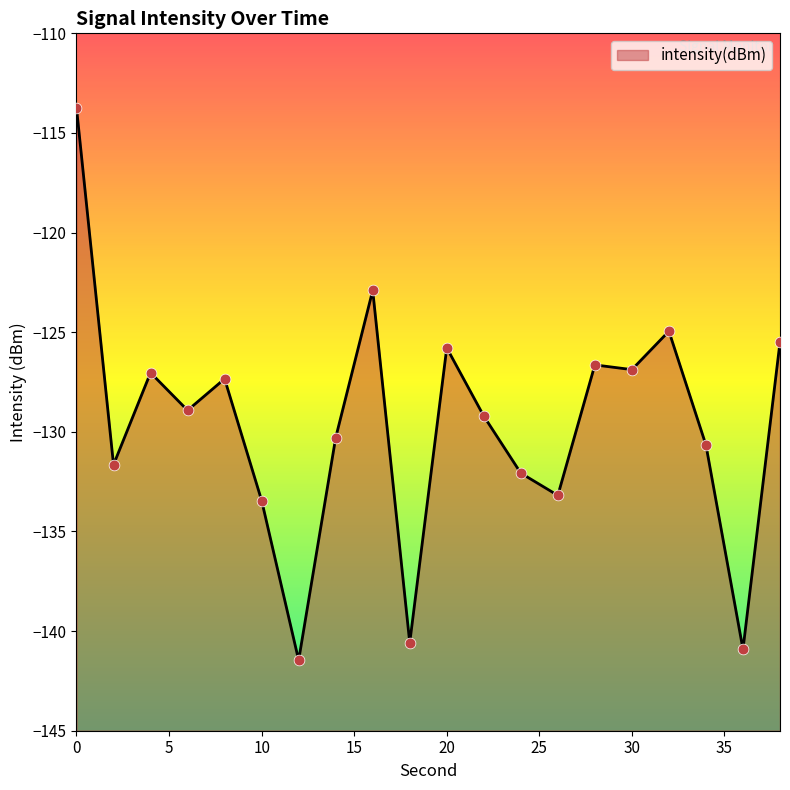

What is the change in value from 2 to 28?

+5.0